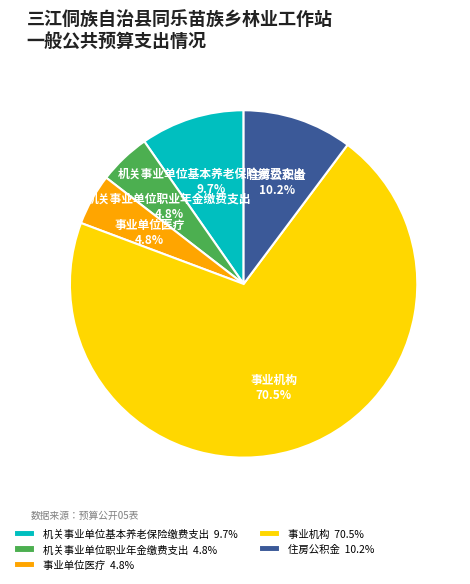

To the nearest percent, what portion does 机关事业单位职业年金缴费支出 represent?

5%